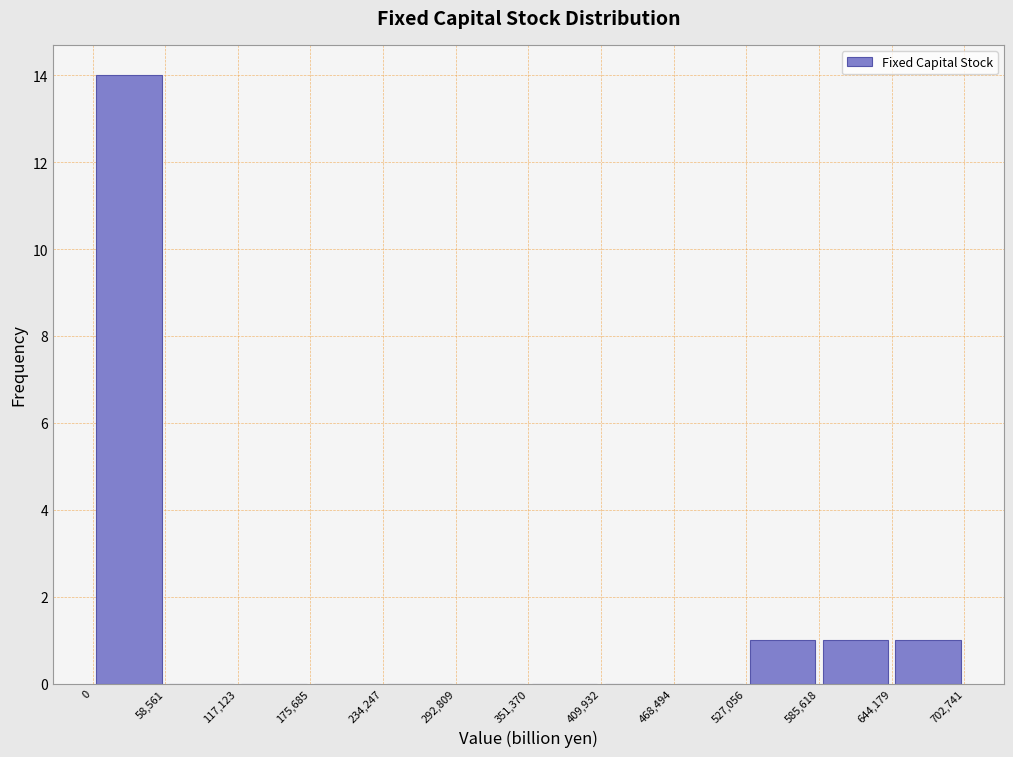

Reading left to right, list every bar in this chart as the range it spans on the x-axis followed by its height. The values are not printed on the chart, so give them approximately, as read against the axis.

0 to 58,561: 14
58,561 to 117,123: 0
117,123 to 175,685: 0
175,685 to 234,247: 0
234,247 to 292,809: 0
292,809 to 351,370: 0
351,370 to 409,932: 0
409,932 to 468,494: 0
468,494 to 527,056: 0
527,056 to 585,618: 1
585,618 to 644,179: 1
644,179 to 702,741: 1